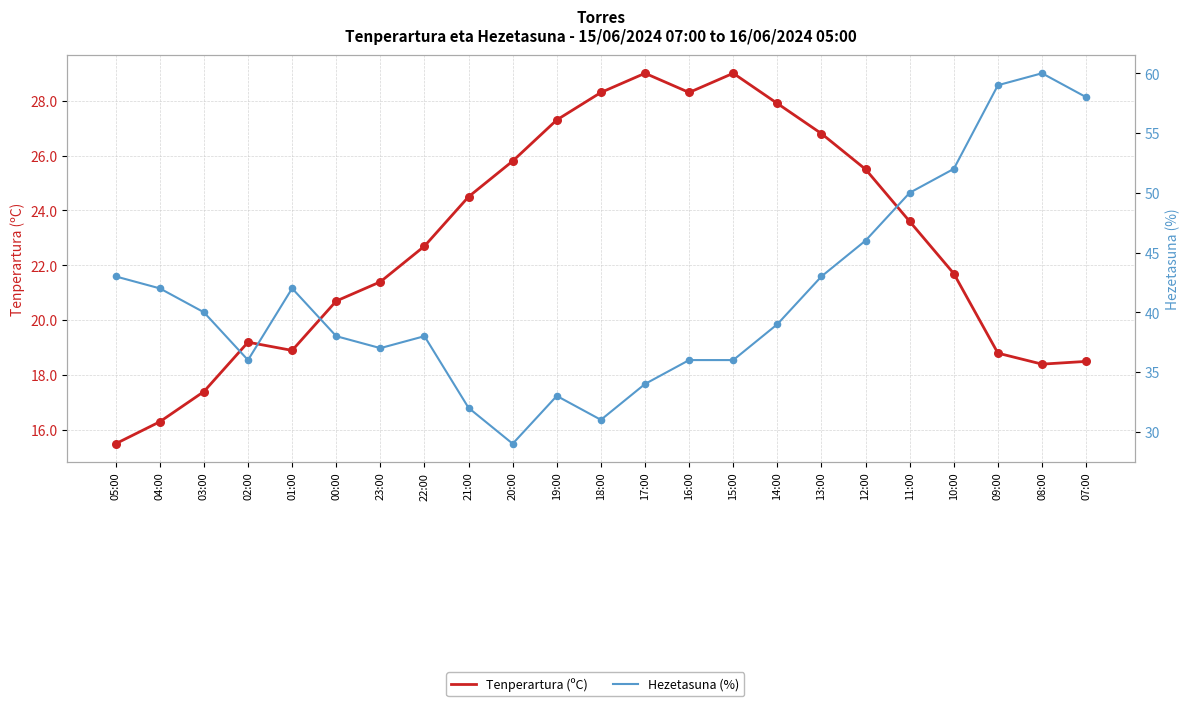

Which series contains the lowest Y value?

Tenperartura (ºC)